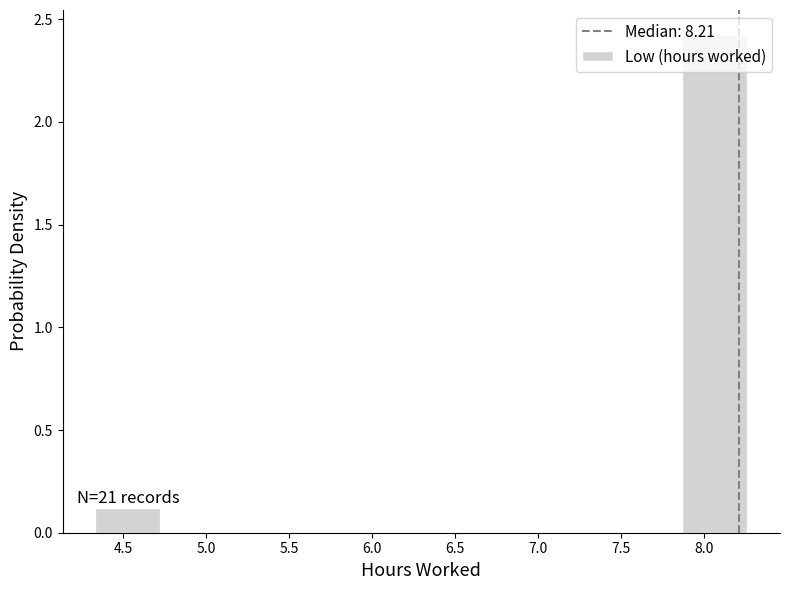

Which range on the x-axis has the tallest bar?

7.85 to 8.25